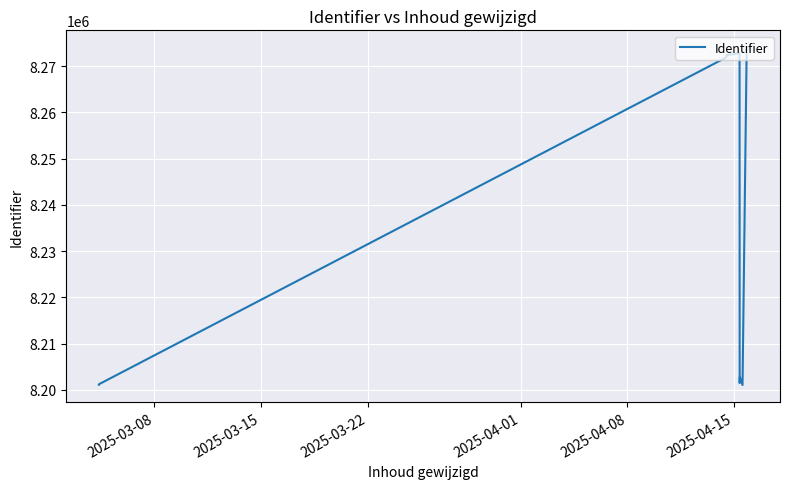

What is the difference between the maximum and minimum values?

73032